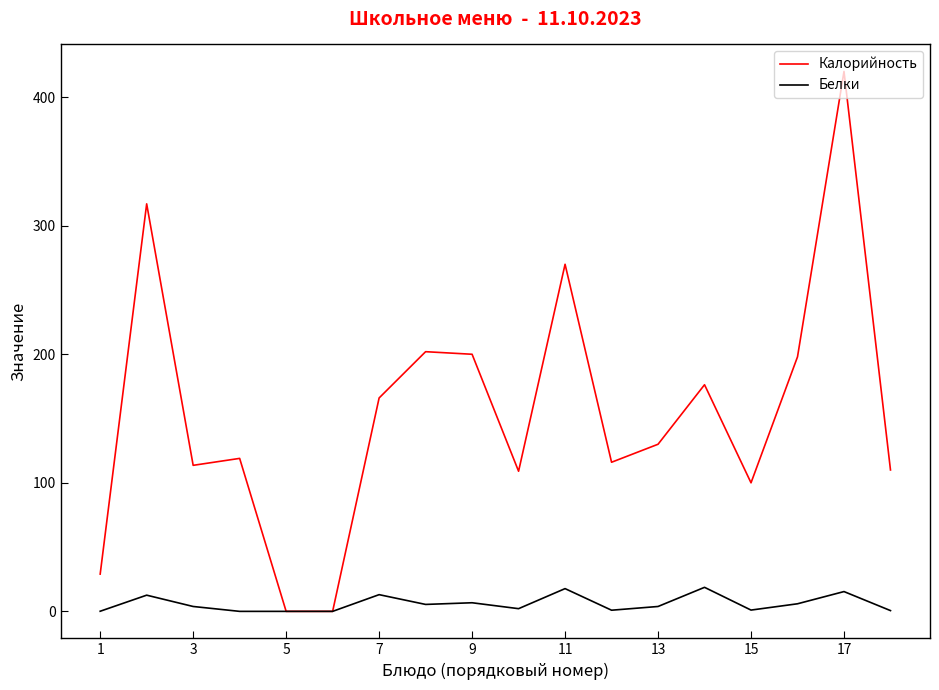

Is this an area chart (filled region under the line)?

No